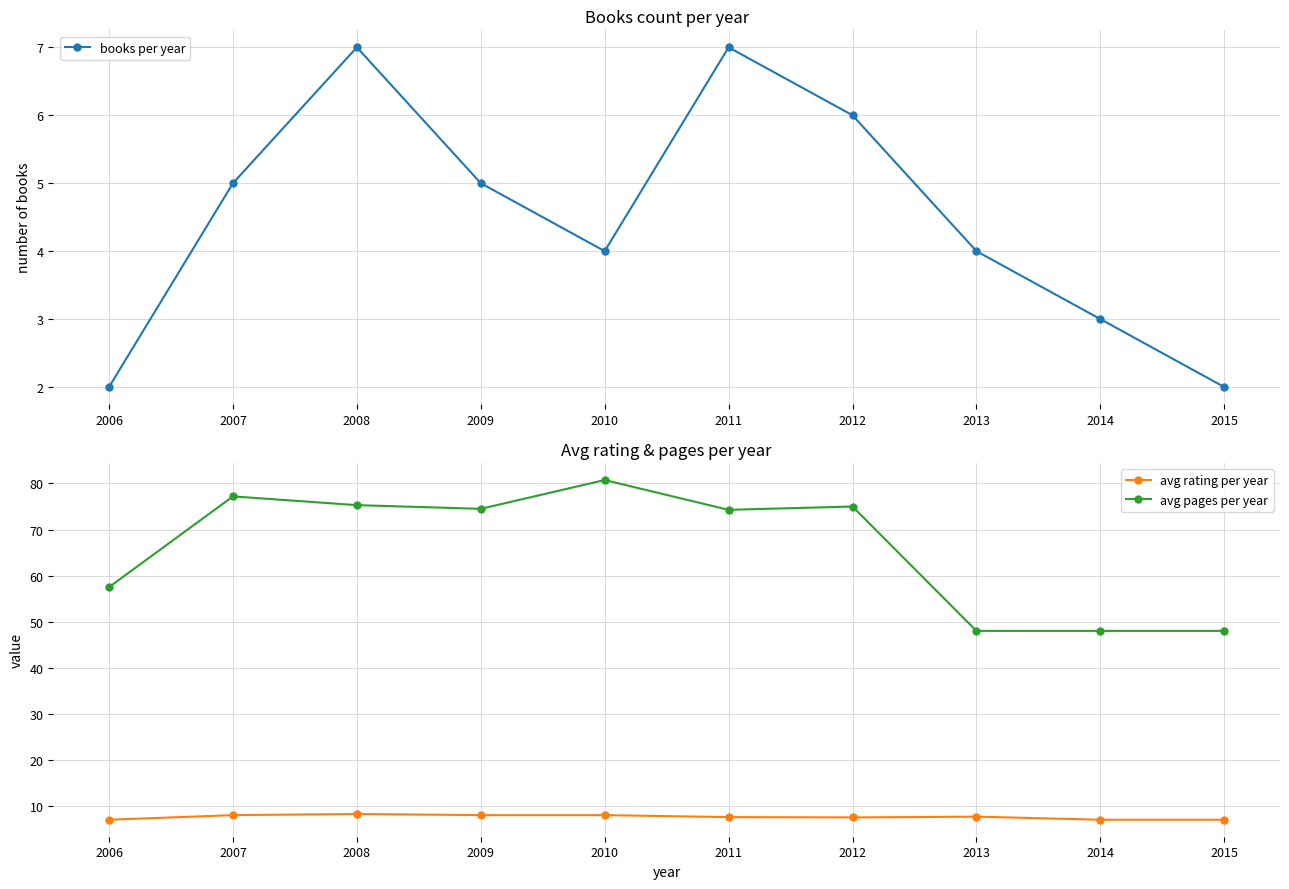

What is the average value of the avg rating per year series?

7.6